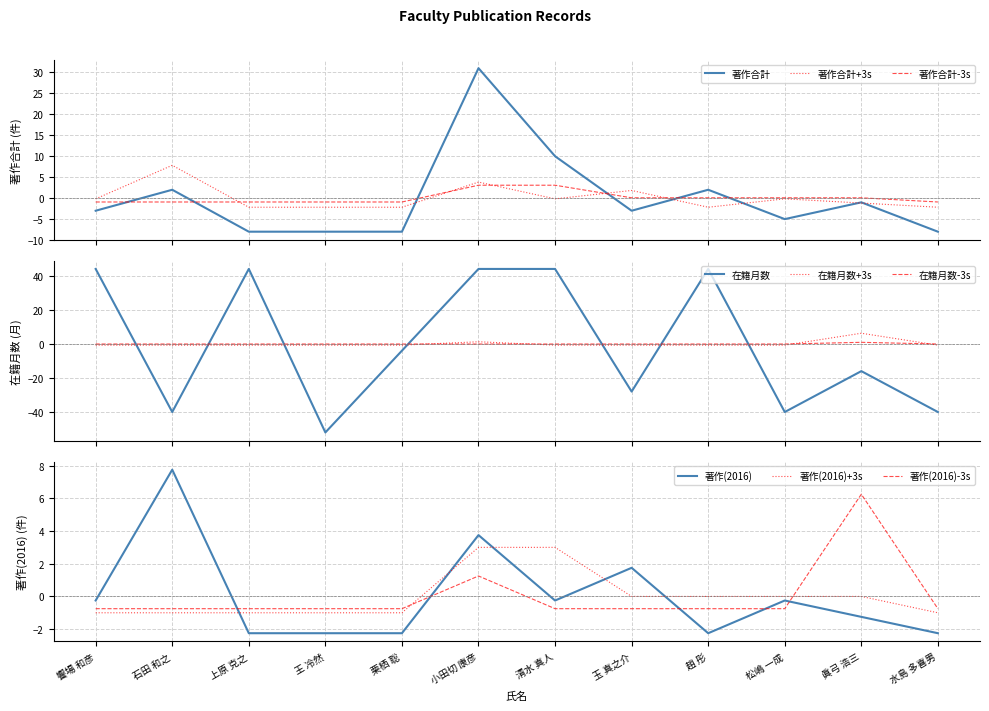

The 著作(2016) series shows -3.5 at 水島 多喜男. True or false?

False